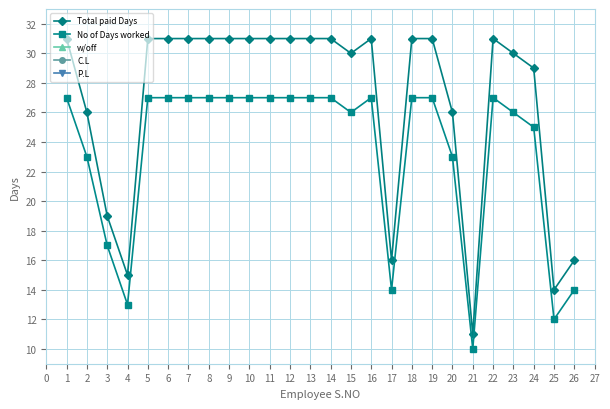

Count the number of data series in this chart.

5